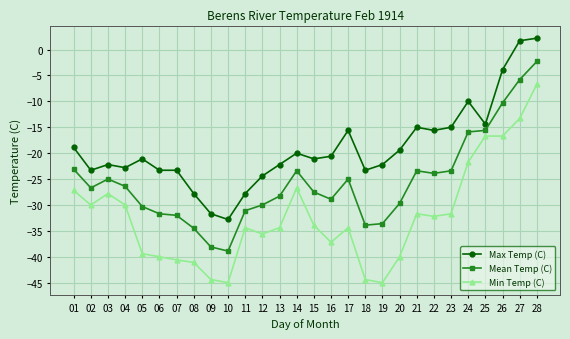

At which category does Max Temp (C) reach its first local valley?

02